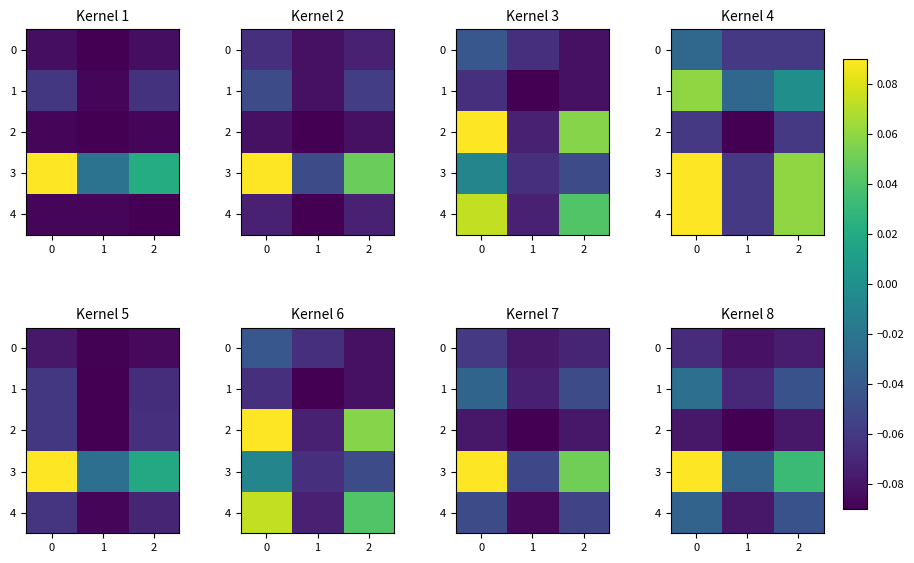

Which series has the largest total across all categories?

3